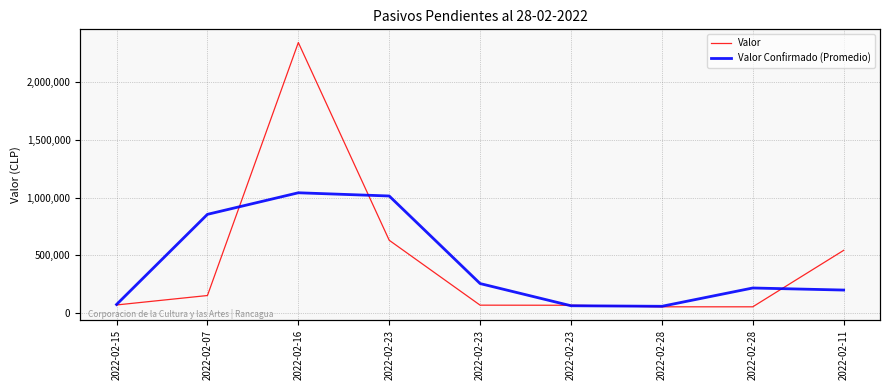

Is the value of Valor Confirmado (Promedio) at 2022-02-23 greater than the value of Valor at 2022-02-11?

Yes